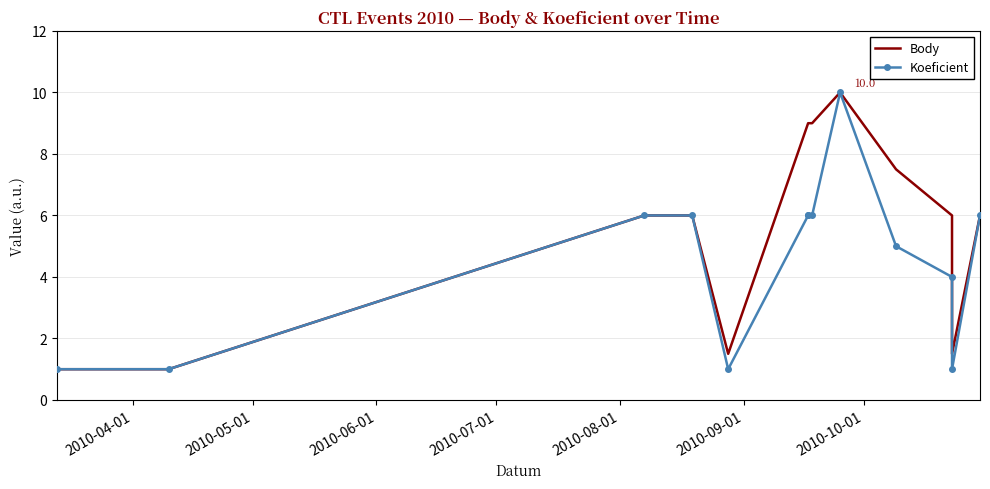

How many data points in Body are less than 6?

4